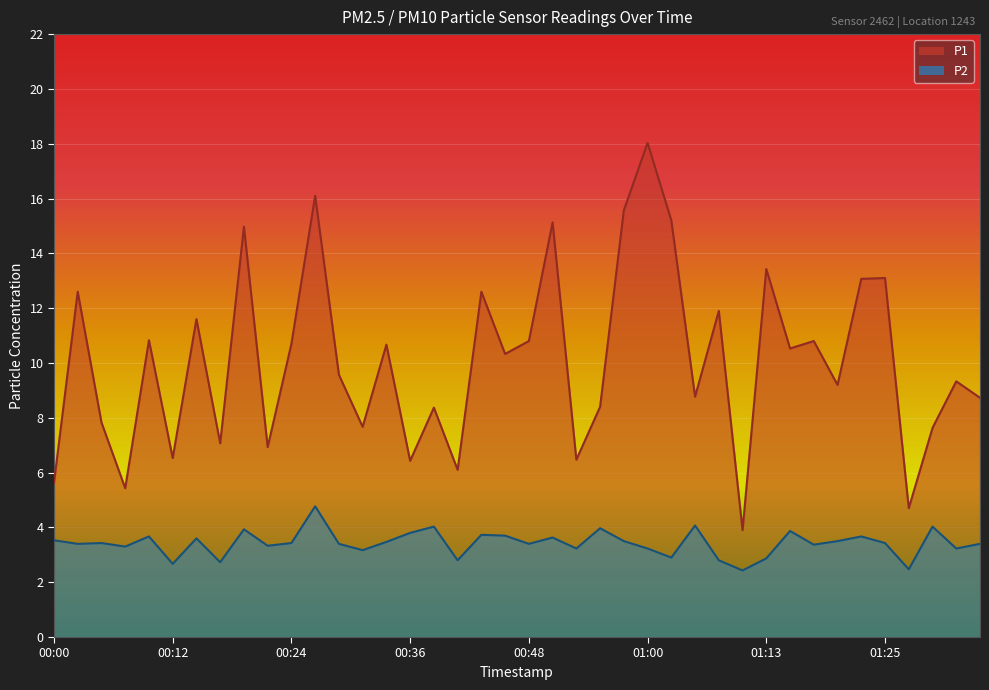

What are all the series names shown in the legend?

P1, P2